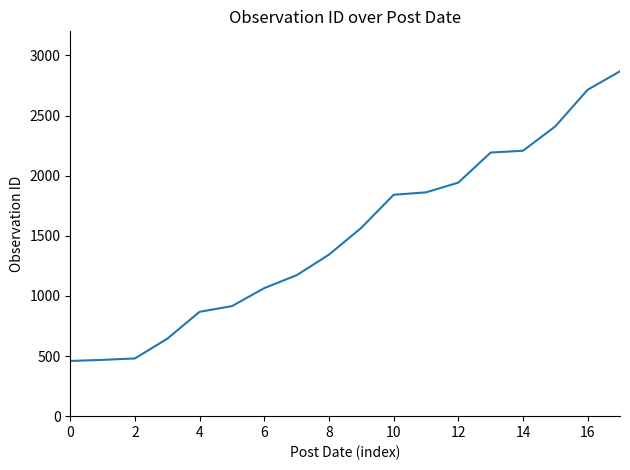

What is the minimum value shown in the chart?

459